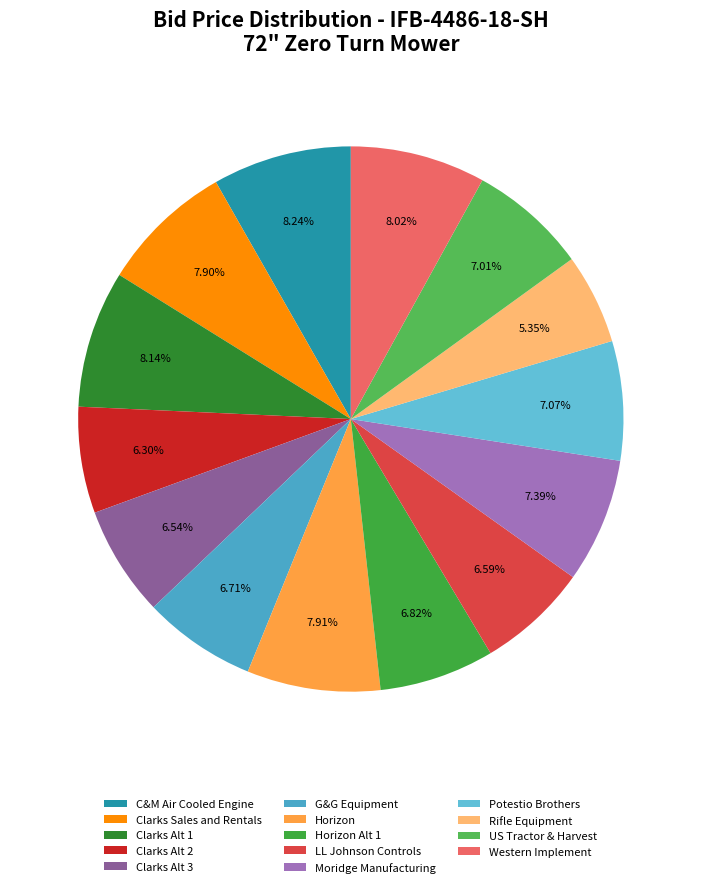

To the nearest percent, what portion does C&M Air Cooled Engine represent?

8%